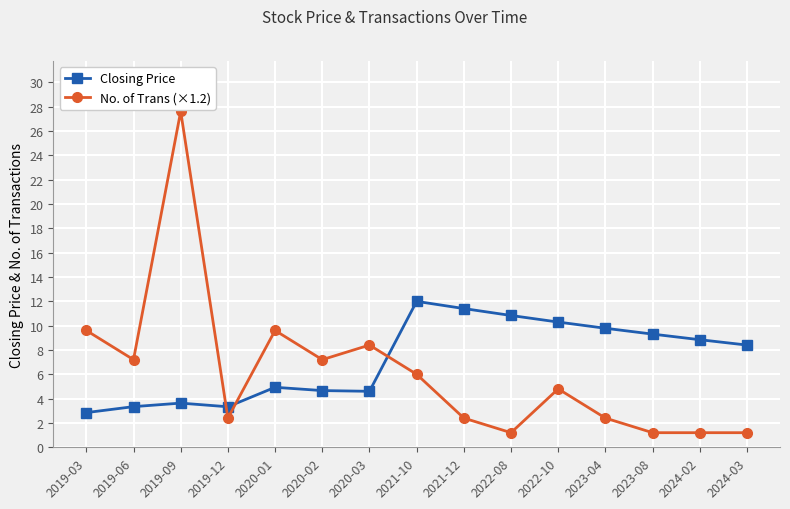

What is the difference between the No. of Trans (×1.2) values at 2019-03 and 2021-12?

7.2